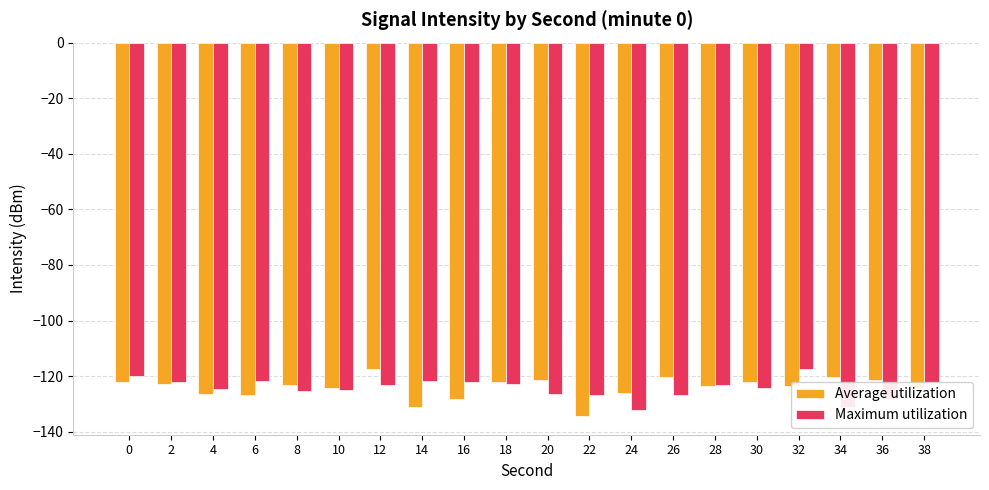

The Average utilization series shows -62.6 at 18. True or false?

False